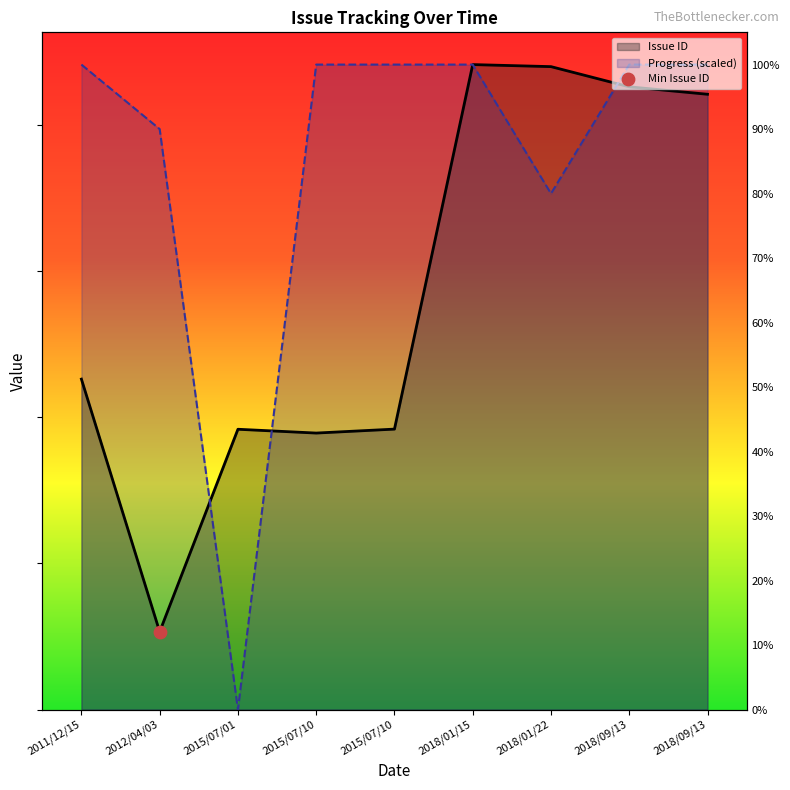

Which series has the largest total across all categories?

Progress